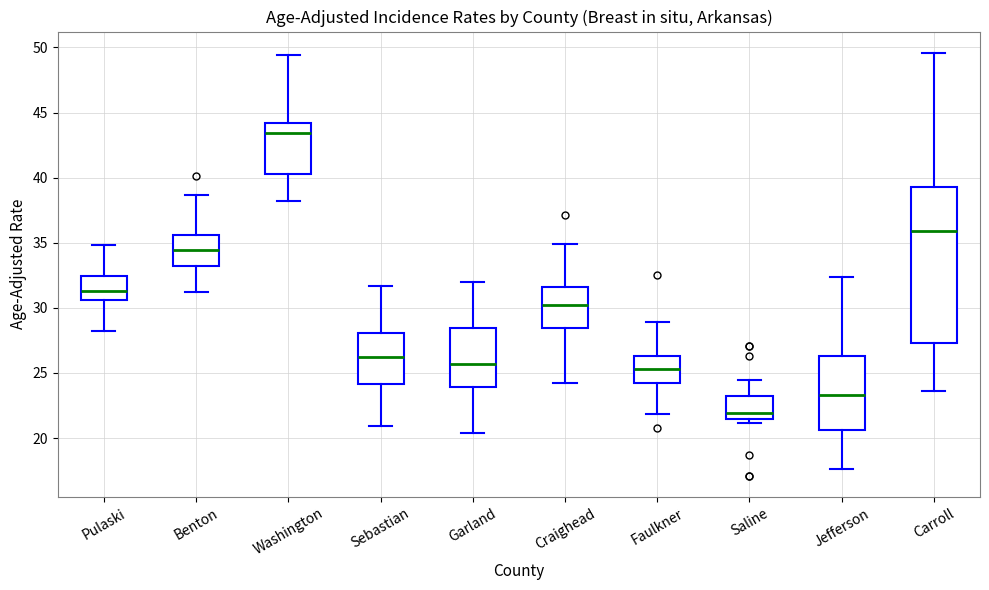

Reading left to right, read every box against the y-axis: the position of its median line, the range the box covers, and the ends of its whiskers. The values are not printed on the chart, so give them approximately, as read against the axis.

Pulaski: median 31.5, box 30.5 to 32.5, whiskers 28.0 to 35.0
Benton: median 34.5, box 33.0 to 35.5, whiskers 31.0 to 38.5
Washington: median 43.5, box 40.5 to 44.0, whiskers 38.0 to 49.5
Sebastian: median 26.0, box 24.0 to 28.0, whiskers 21.0 to 31.5
Garland: median 25.5, box 24.0 to 28.5, whiskers 20.5 to 32.0
Craighead: median 30.0, box 28.5 to 31.5, whiskers 24.0 to 35.0
Faulkner: median 25.5, box 24.5 to 26.5, whiskers 22.0 to 29.0
Saline: median 22.0, box 21.5 to 23.5, whiskers 21.0 to 24.5
Jefferson: median 23.5, box 20.5 to 26.5, whiskers 17.5 to 32.5
Carroll: median 36.0, box 27.5 to 39.5, whiskers 23.5 to 49.5